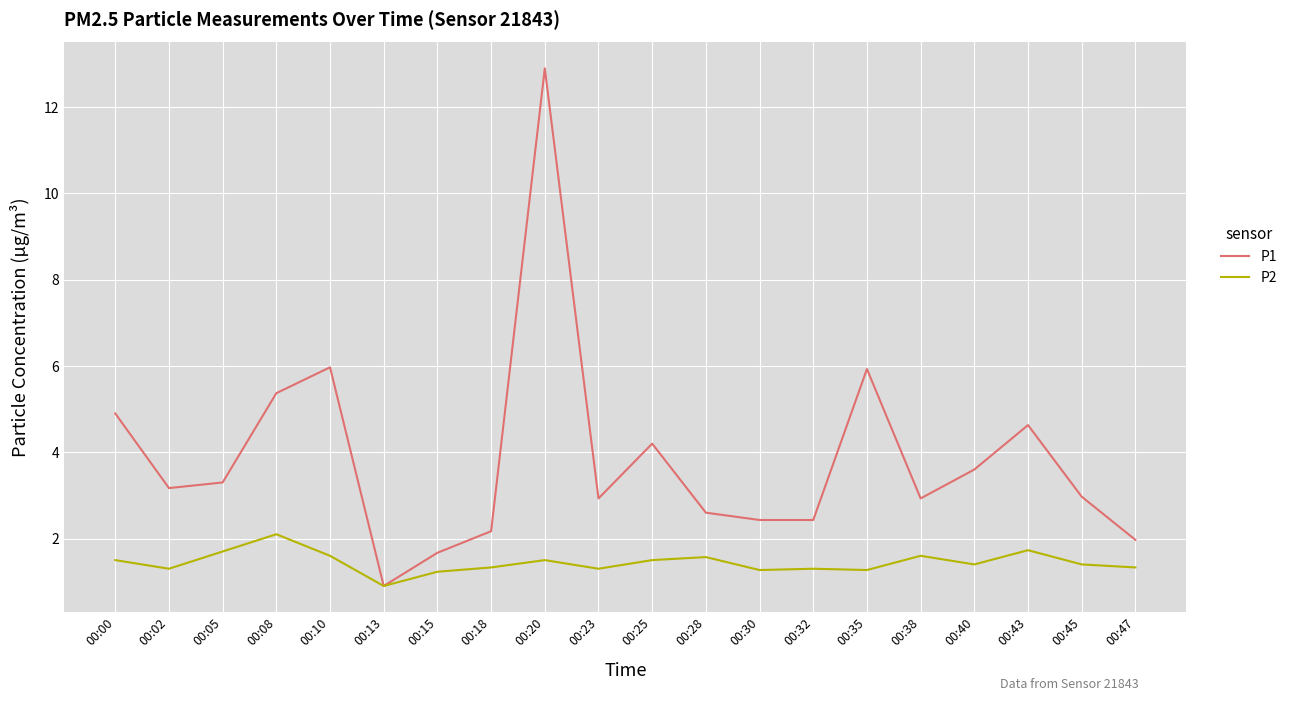

Which series has the largest total across all categories?

P1